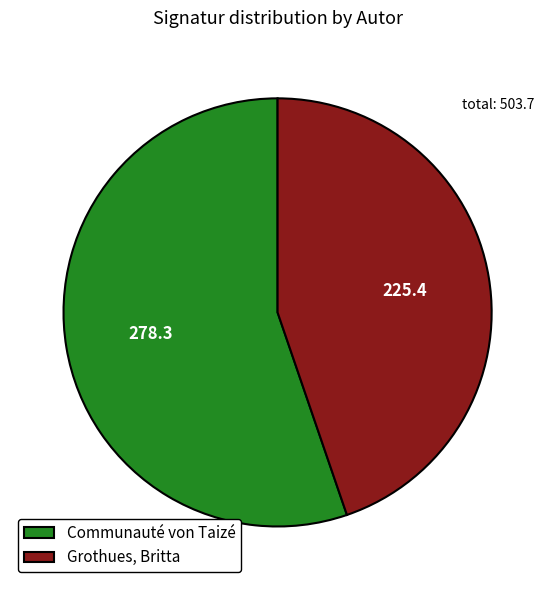

Is there any slice that represents more than half of the pie?

Yes